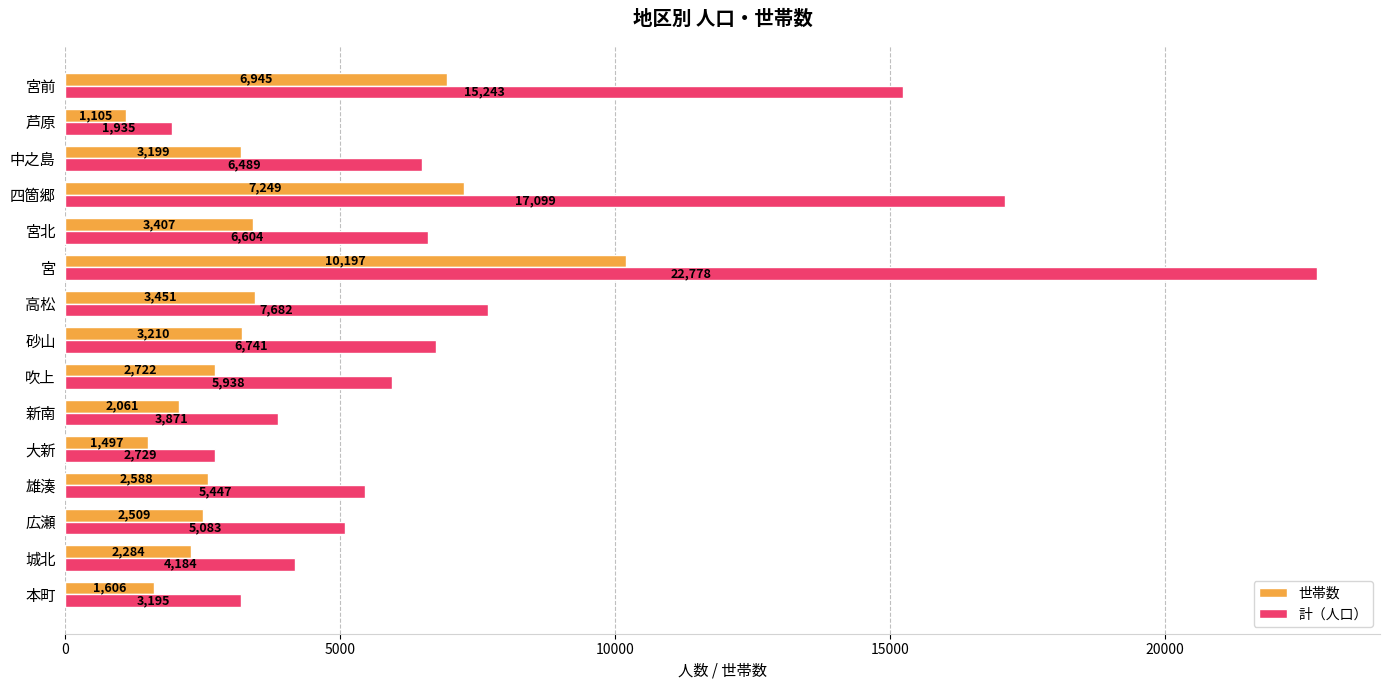

At which category is the sum across all series the highest?

宮